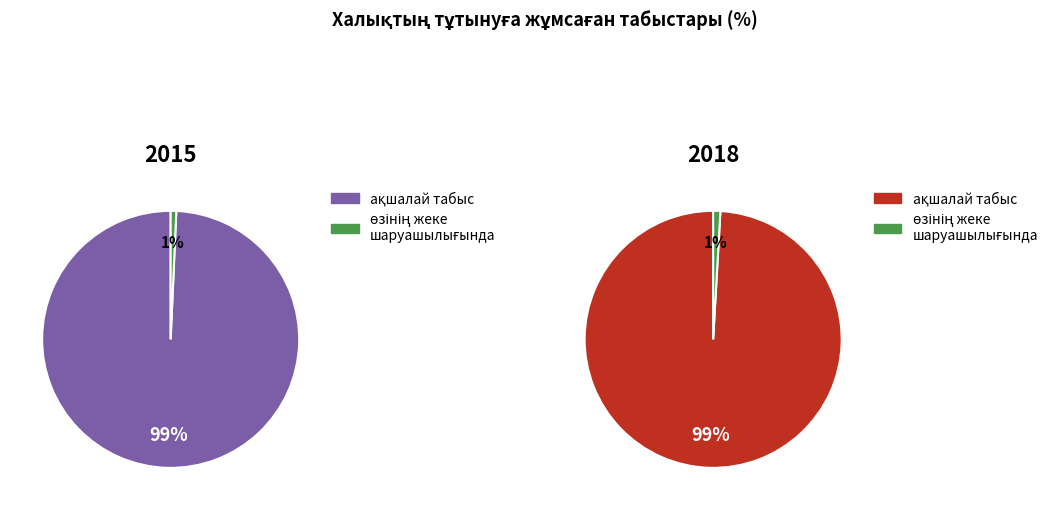

Rank the series at 2015 from lowest to highest value.

өзінің жеке шаруашылығында өндірілген өнімдер, ақшалай табыс